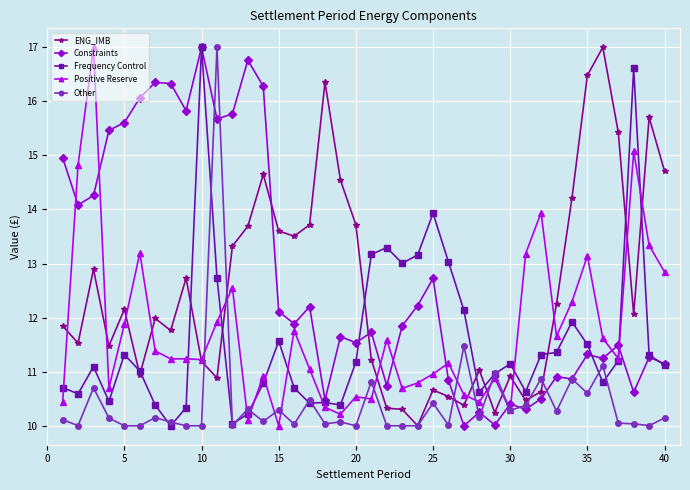

What is the value of the Frequency Control point at the 23rd from the left?

13.0